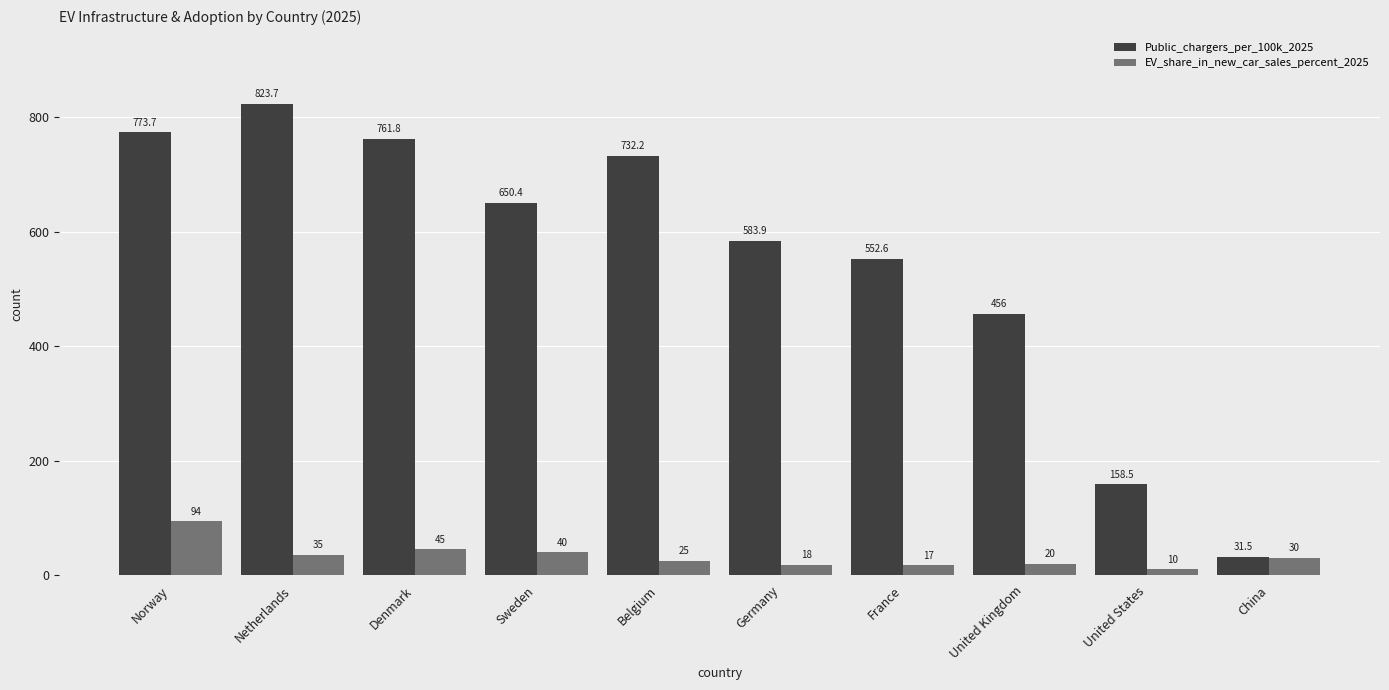

What is the difference between the EV_share_in_new_car_sales_percent_2025 values at Netherlands and United Kingdom?

15.0